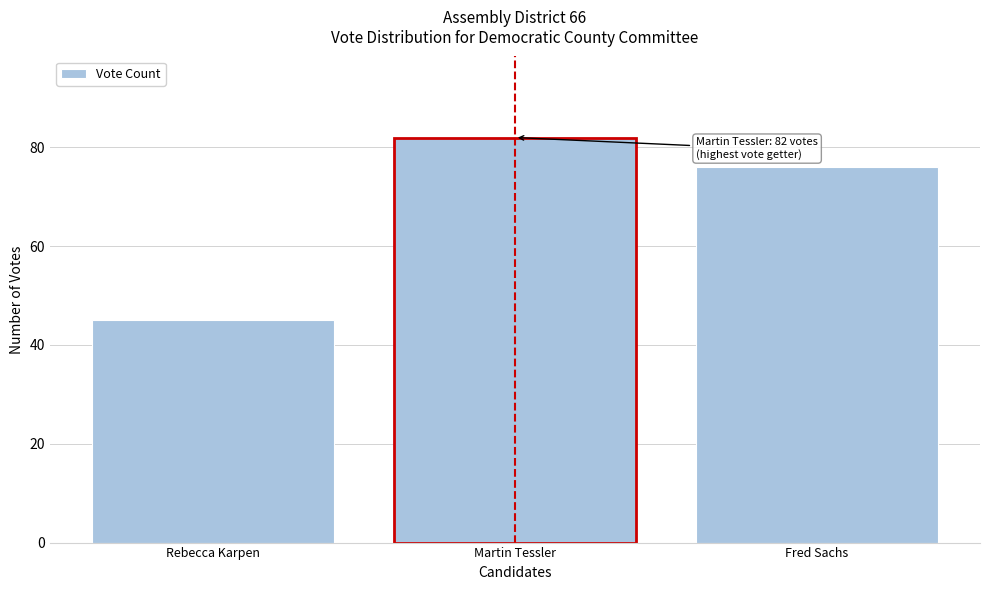

Reading left to right, list all the values displayed in this chart.

45	82	76